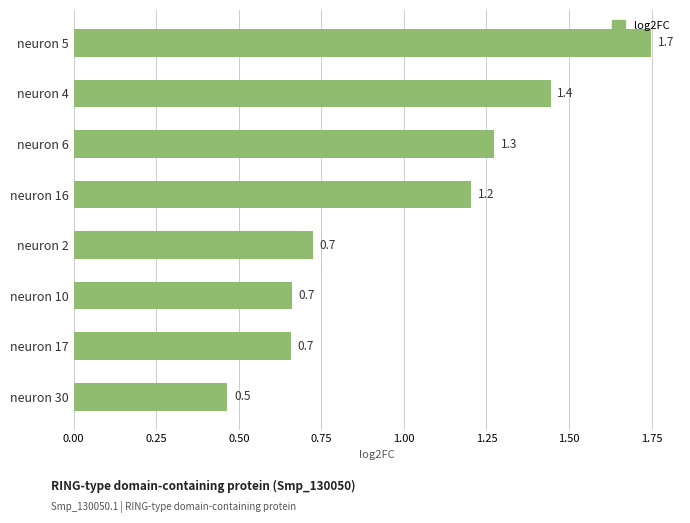

True or false: the data shows 0.3 at neuron 2.

False